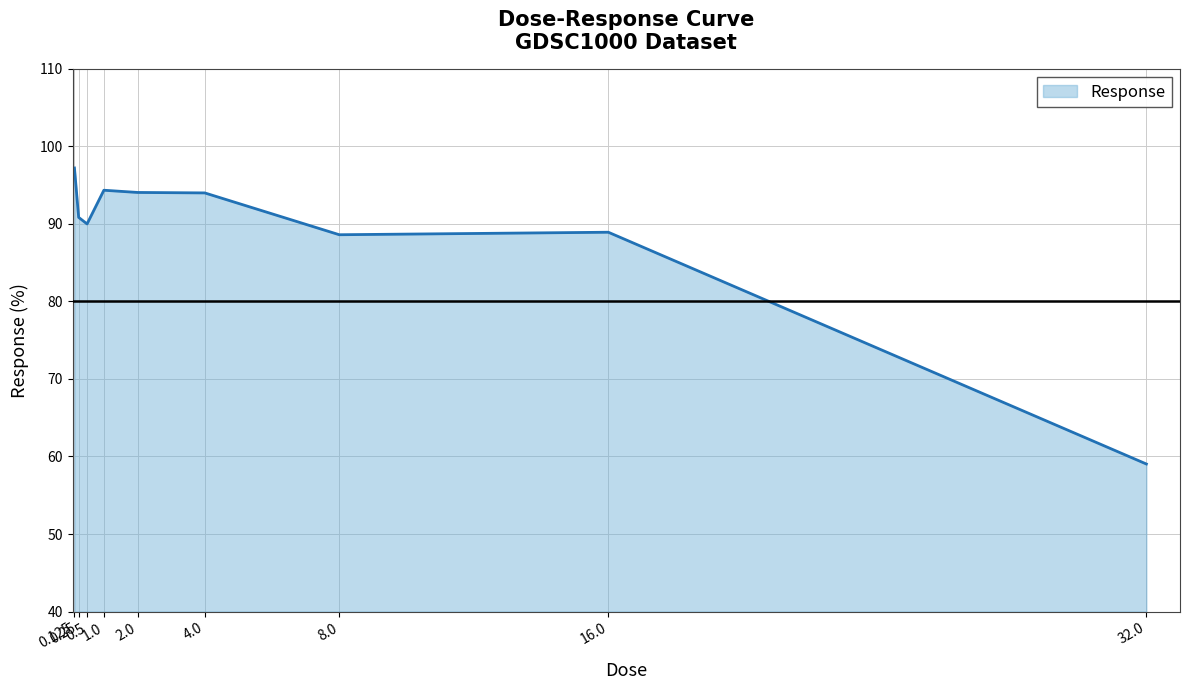

At which category does the data reach its first local valley?

0.5